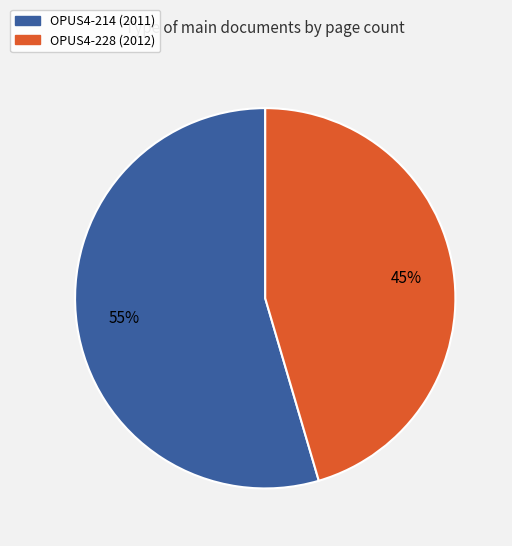

How many slices are in this pie chart?

2